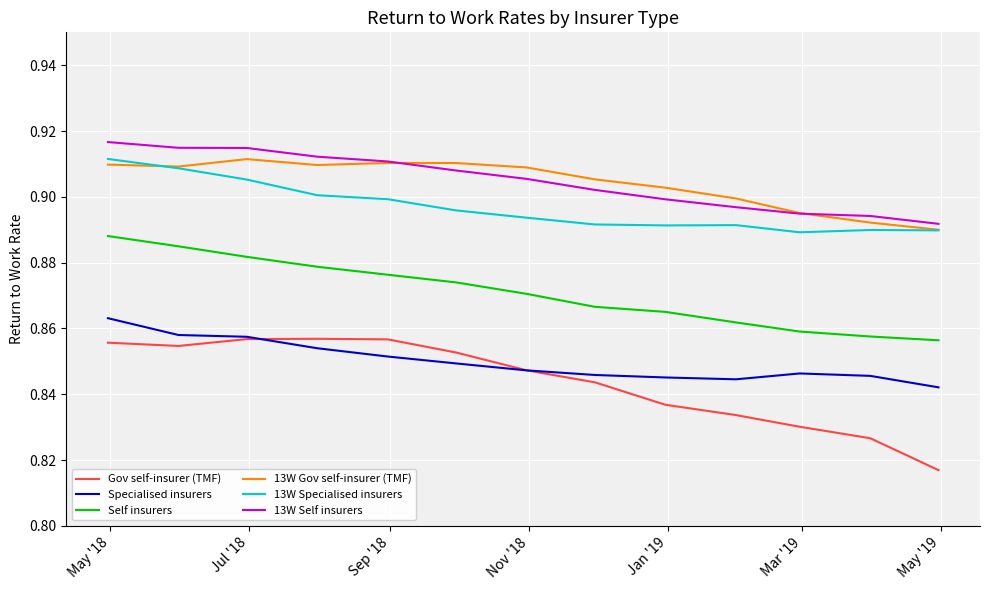

True or false: 13W Self insurers and Gov self-insurer (TMF) cross at least once.

False